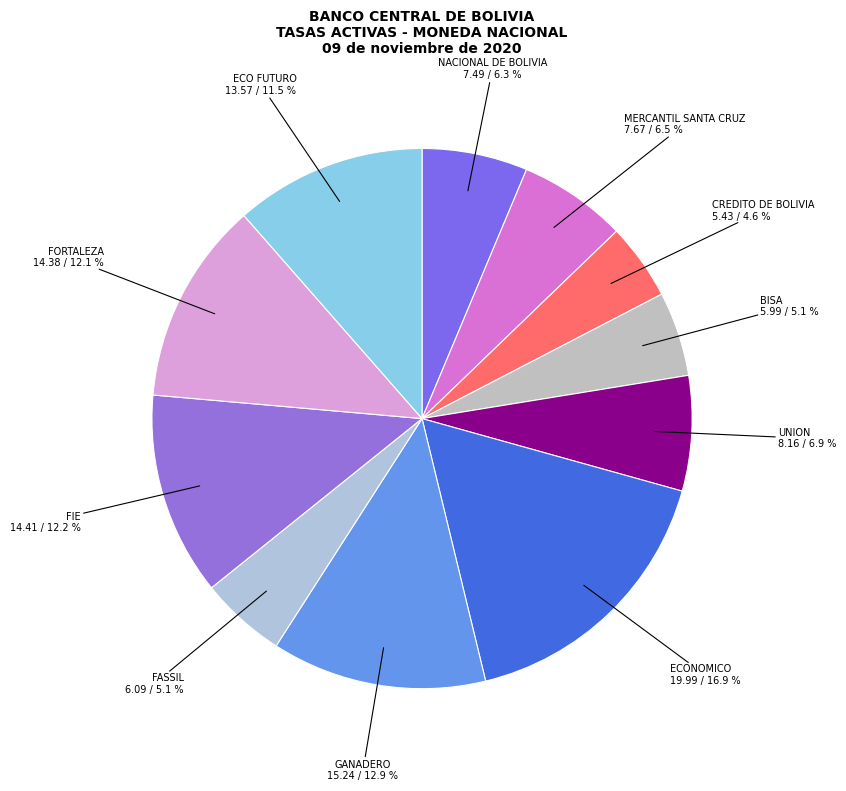

The FIE slice represents 2% of the pie. True or false?

False